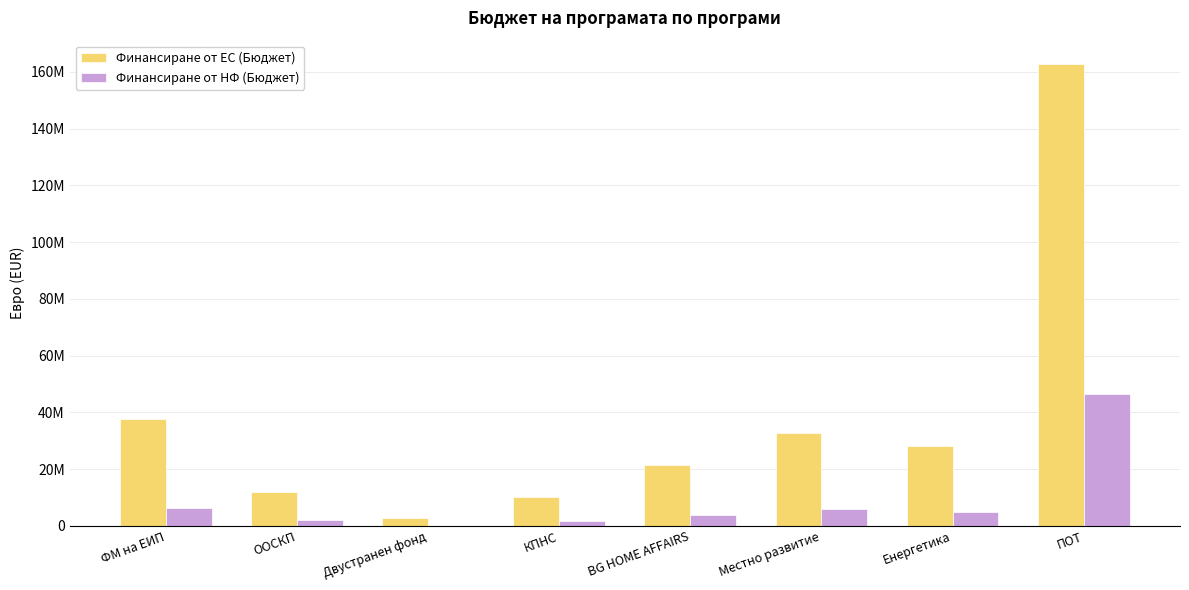

Where does the Финансиране от НФ (Бюджет) series first go above 4941176?

ФМ на ЕИП